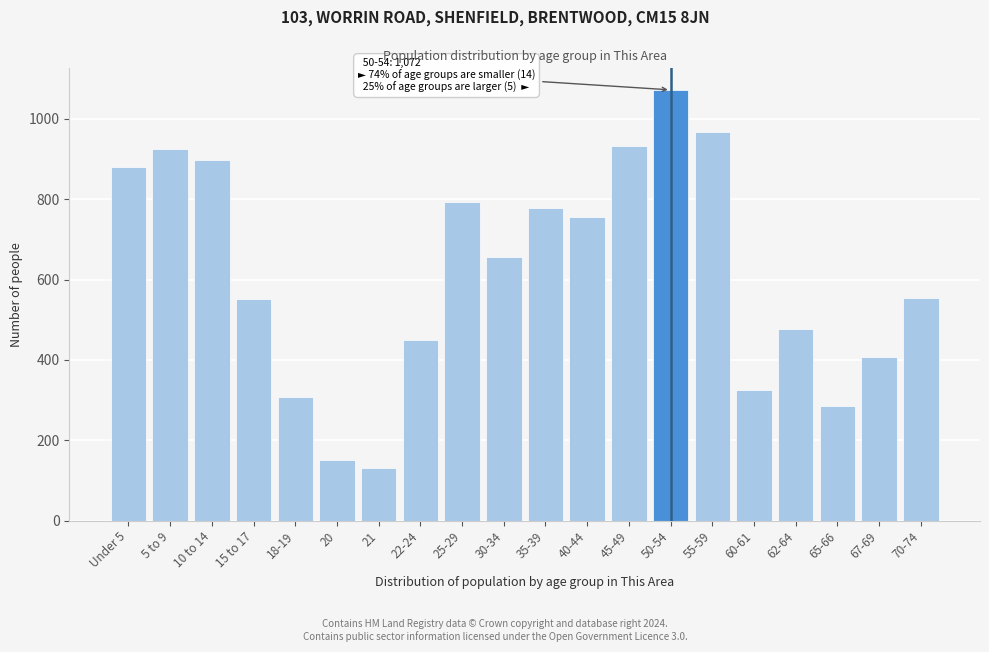

What is the label of the 17th bar from the left?

62-64